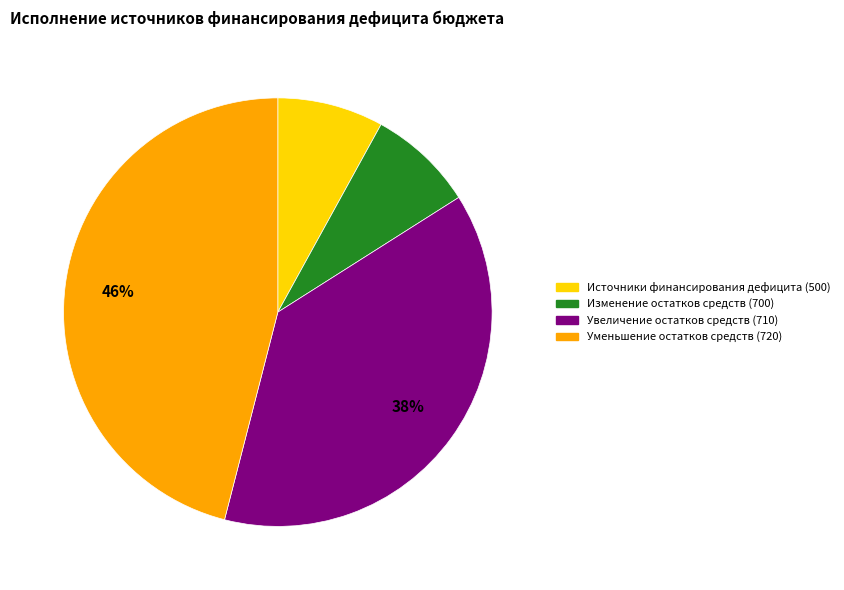

What is the largest slice in the pie chart?

Уменьшение остатков средств (720)